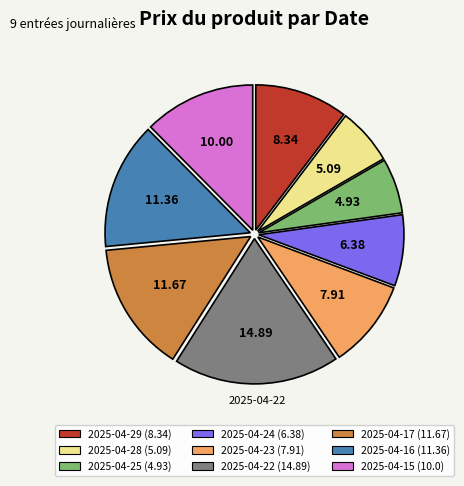

Is there any slice that represents more than half of the pie?

No